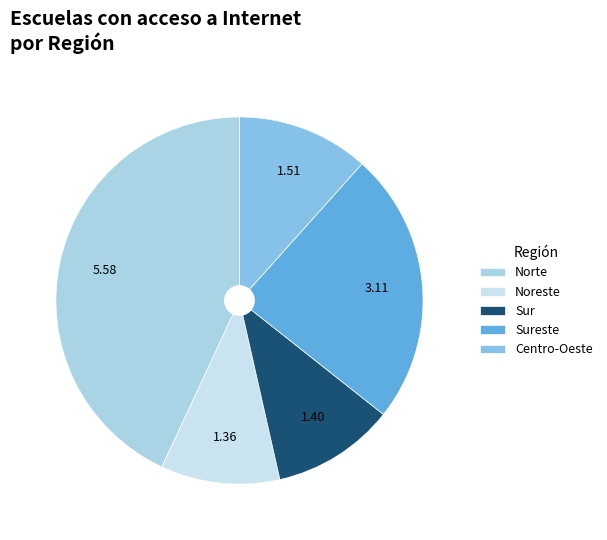

Which has a higher value, Noreste or Norte?

Norte